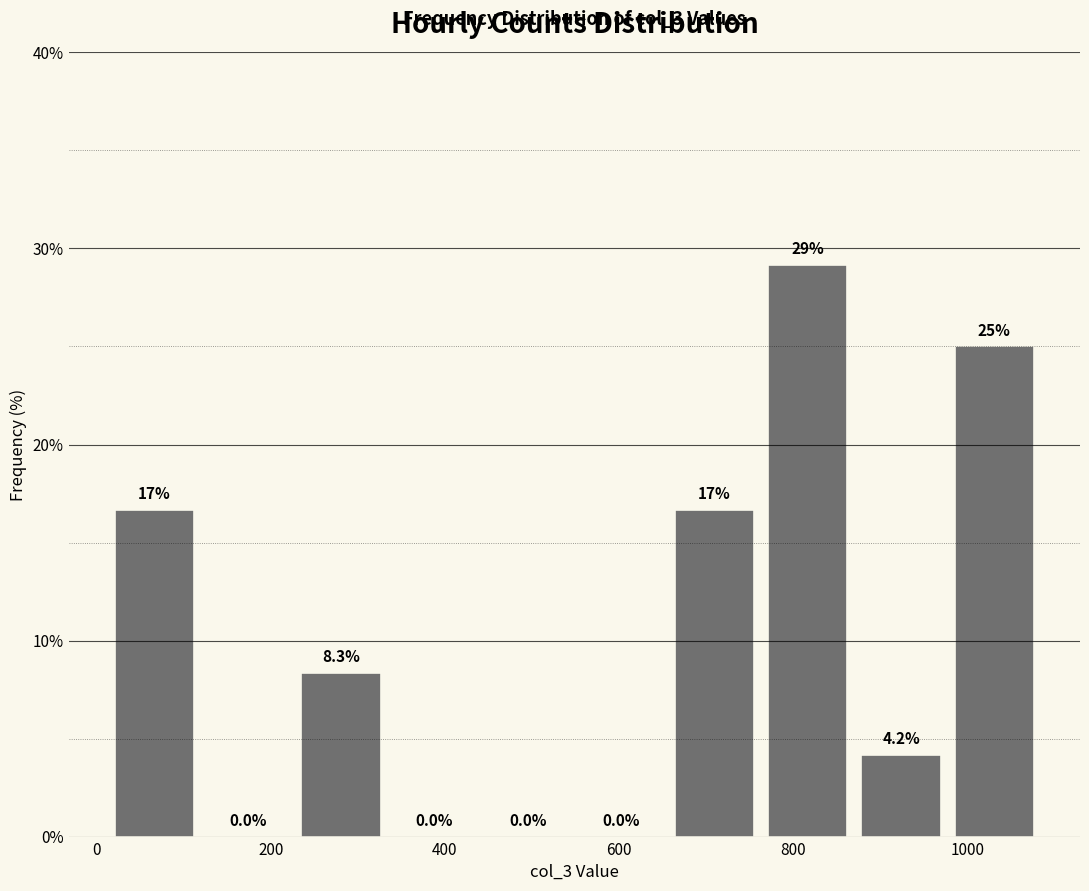

Over which range of the x-axis is the bar tallest?

760 to 860